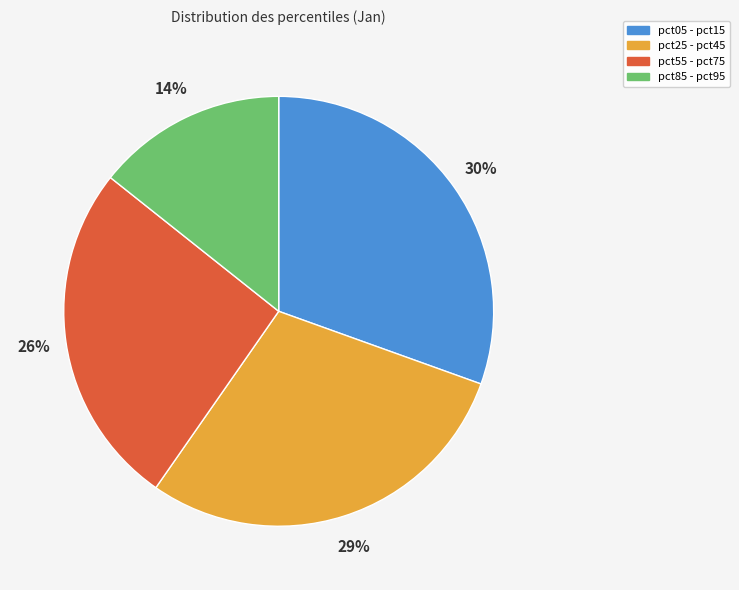

Which category has the biggest portion of the pie?

pct05 - pct15